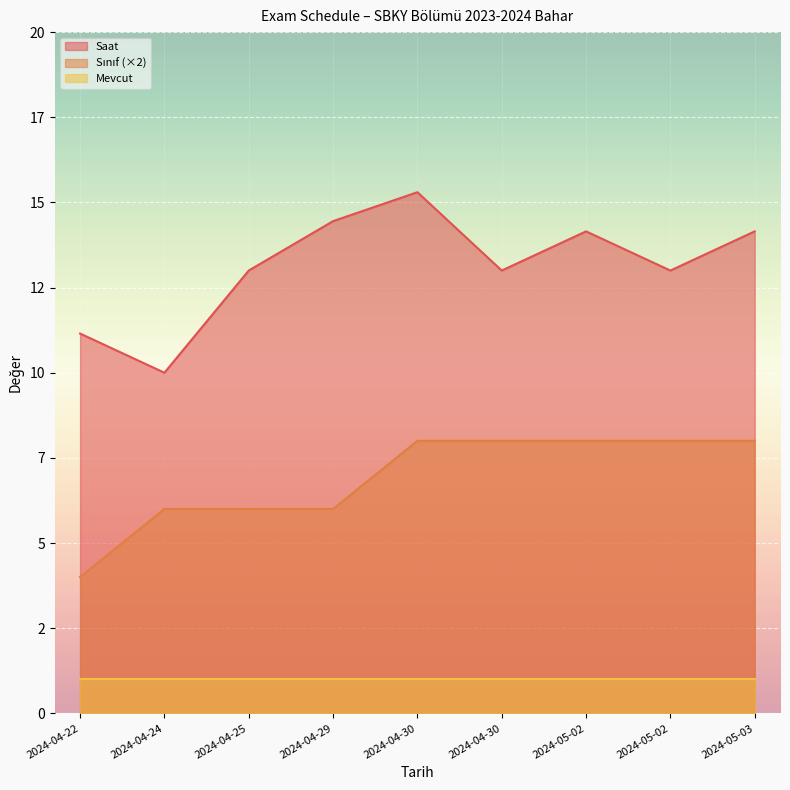

Between 2024-05-03 and 2024-04-24, which is larger?

2024-05-03